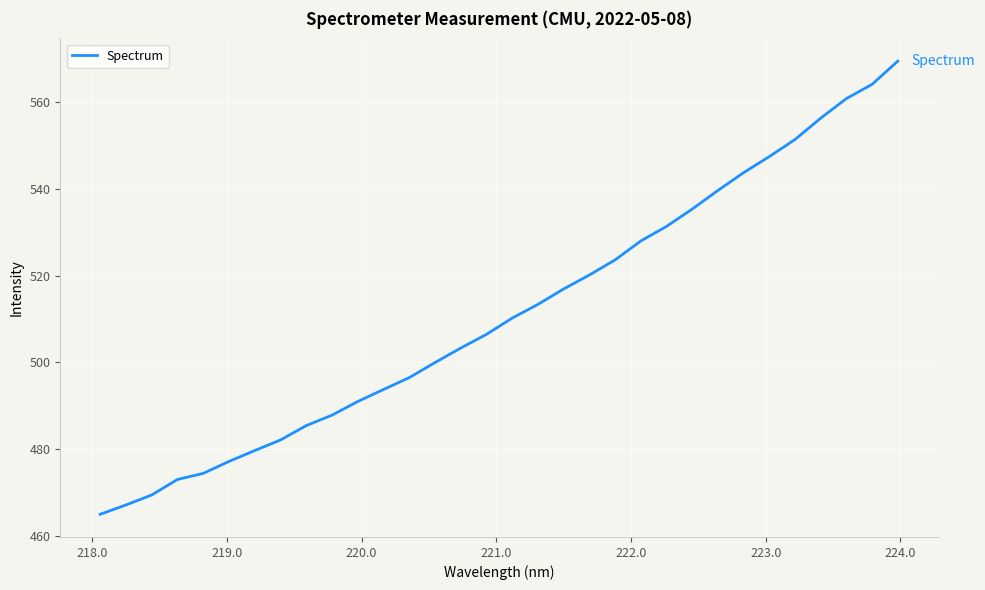

What is the greatest value displayed?

569.4